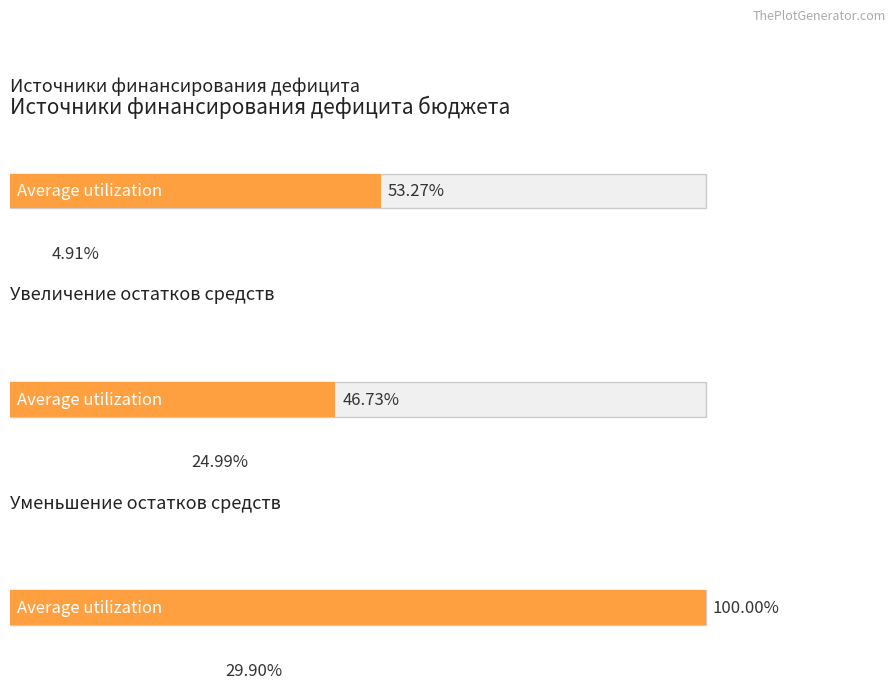

At how many categories does at least one series exceed 5485935?

1